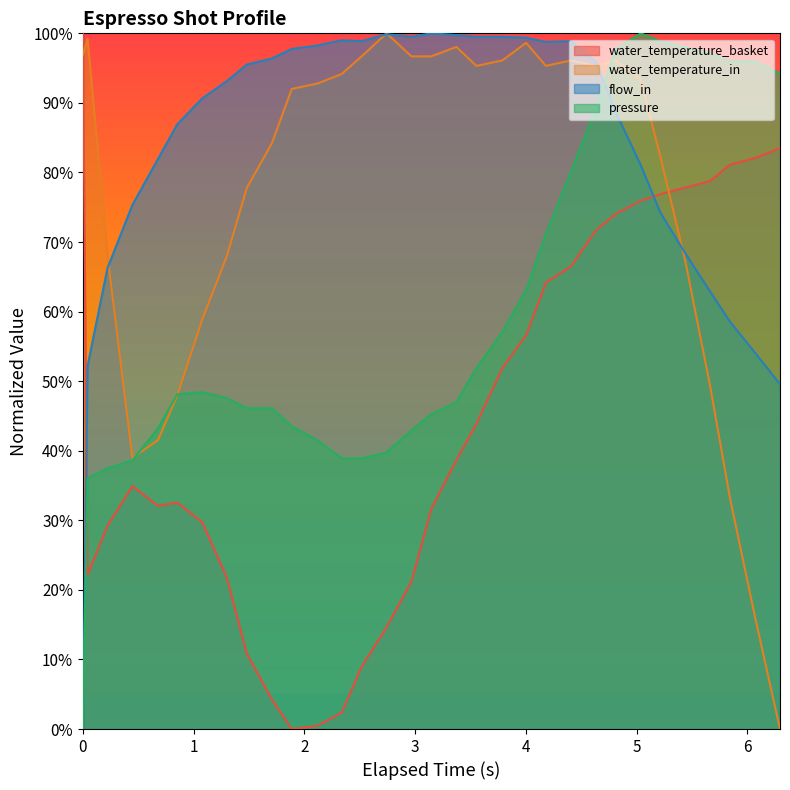

What is the average value of the water_temperature_basket series?

44.4